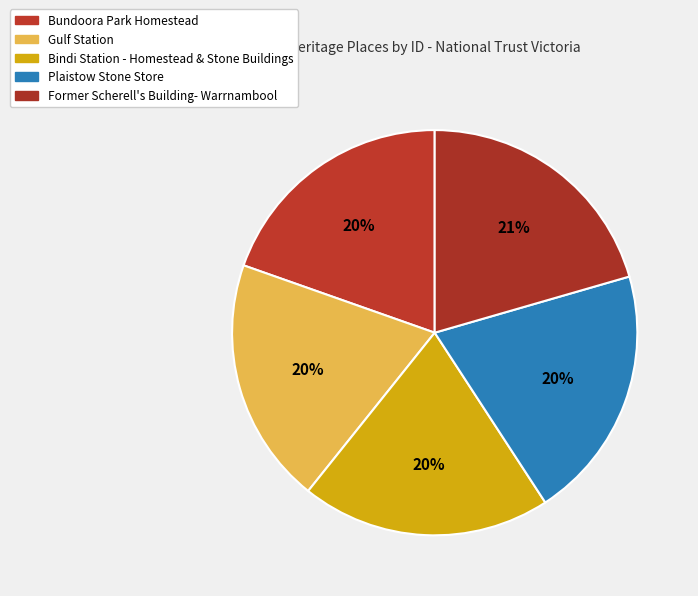

Is it true that Plaistow Stone Store is 20% of the pie?

True